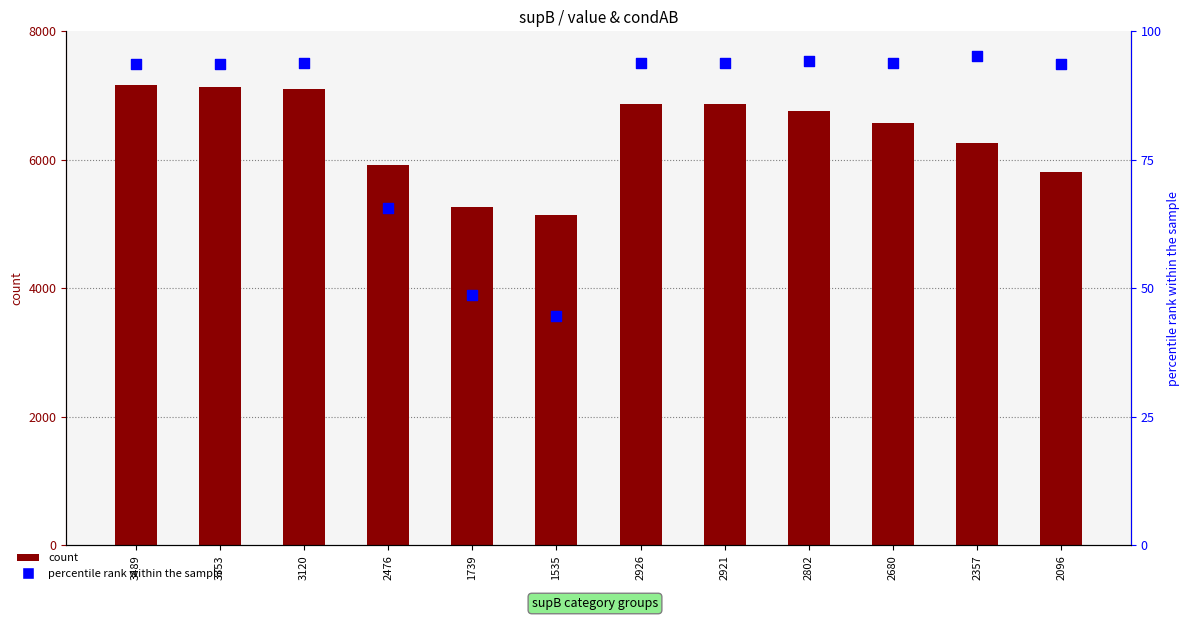

What is the total value across all series at 2096?

5903.8